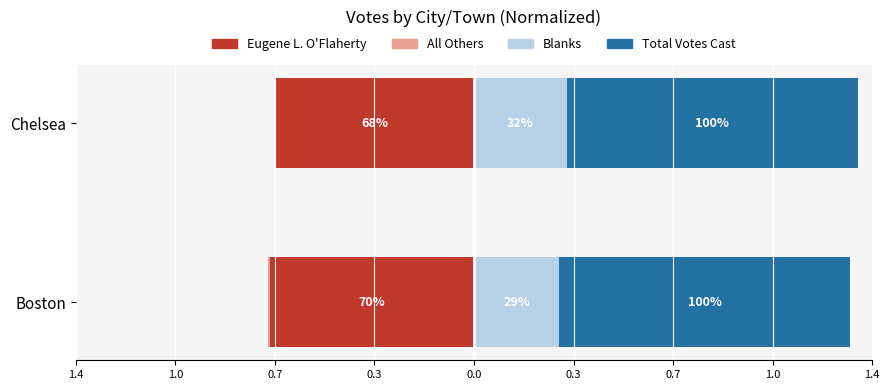

Rank the series by their maximum value, from highest to lowest.

Total Votes Cast, Blanks, All Others, Eugene L. O'Flaherty